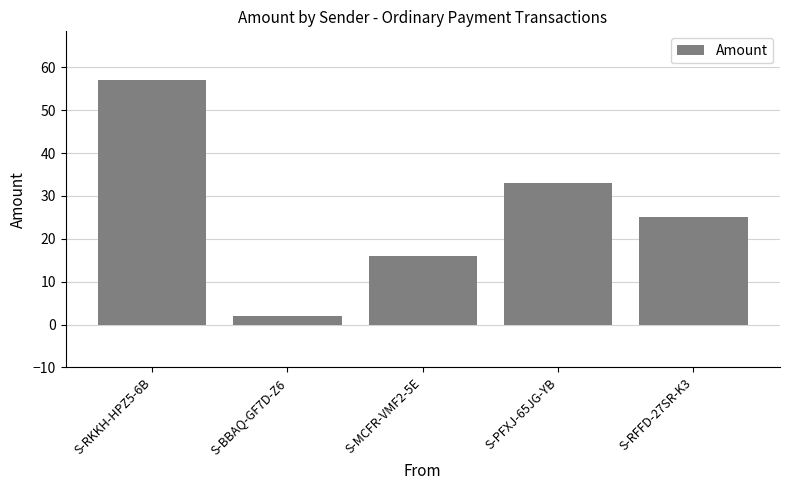

List the labels in order of value, largest first.

S-RKKH-HPZ5-6B, S-PFXJ-65JG-YB, S-RFFD-27SR-K3, S-MCFR-VMF2-5E, S-BBAQ-GF7D-Z6